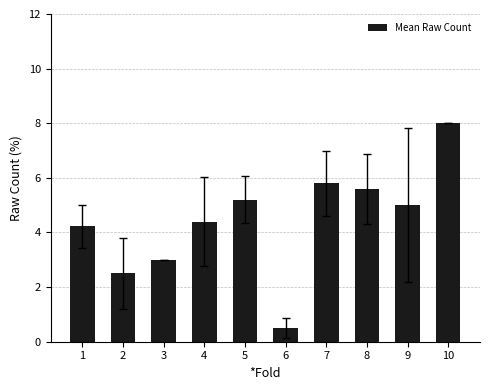

What is the maximum value shown in the chart?

8.0